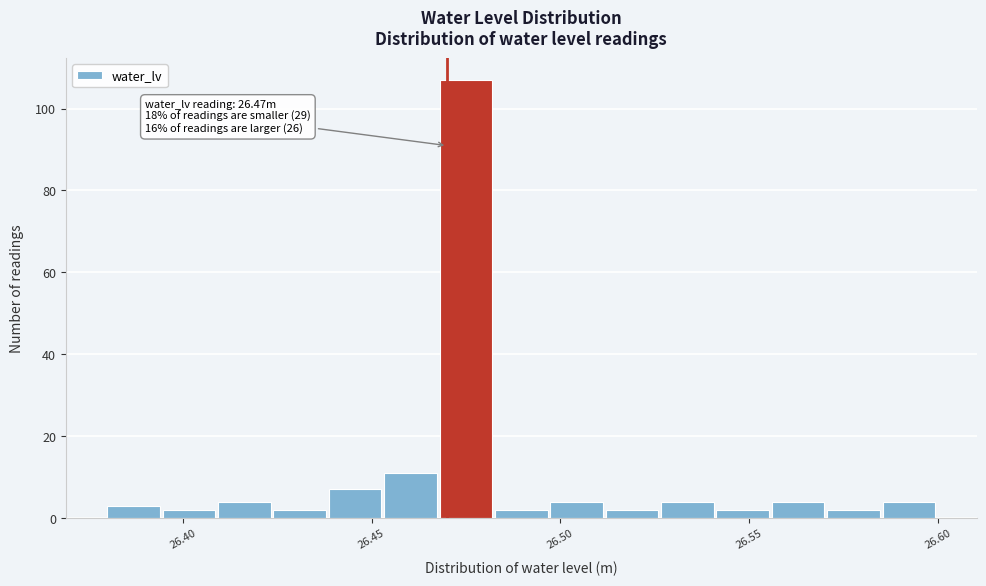

Read against the x-axis, roughly where is the centre of the tallest bar?

26.475